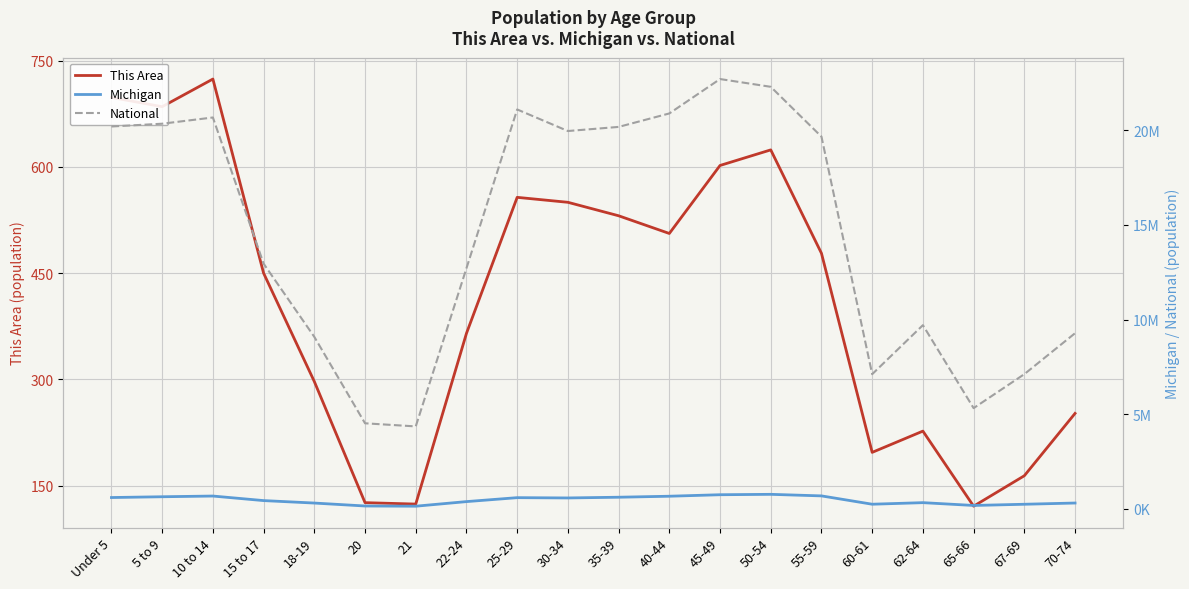

What are all the series names shown in the legend?

This Area, Michigan, National